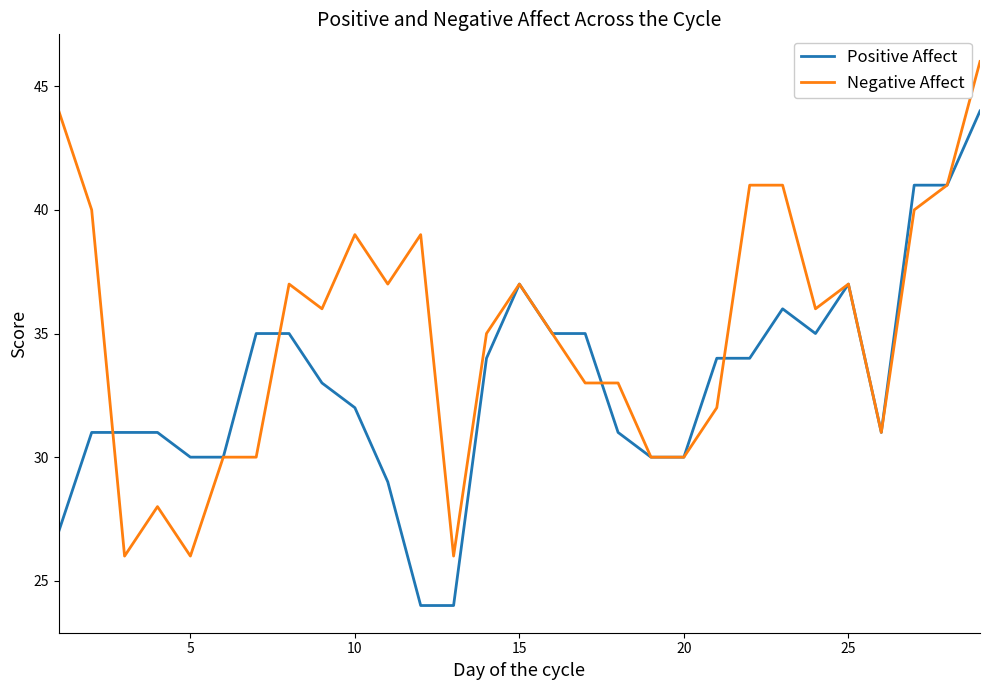

What is the smallest value displayed?

24